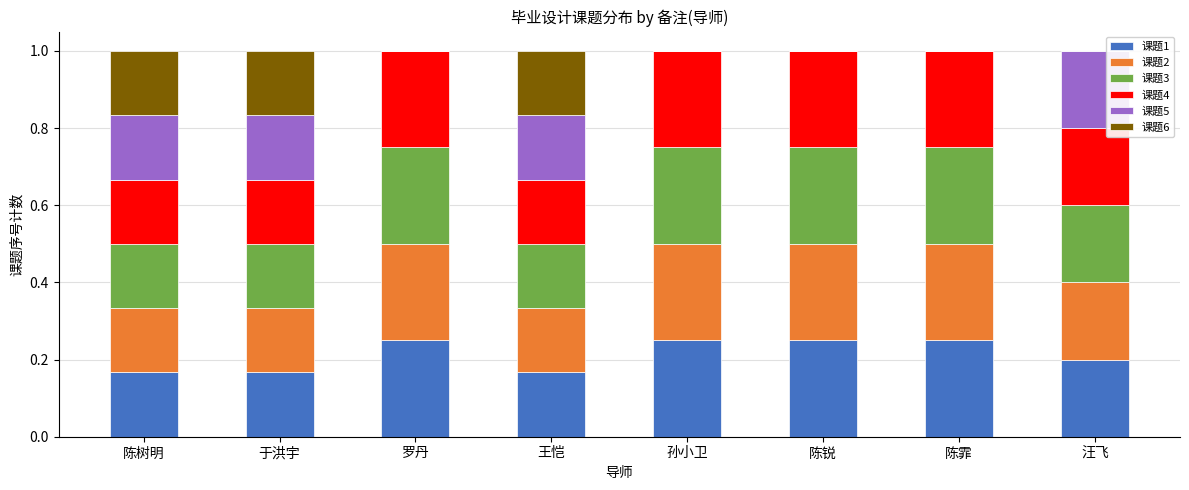

What are all the series names shown in the legend?

课题1, 课题2, 课题3, 课题4, 课题5, 课题6